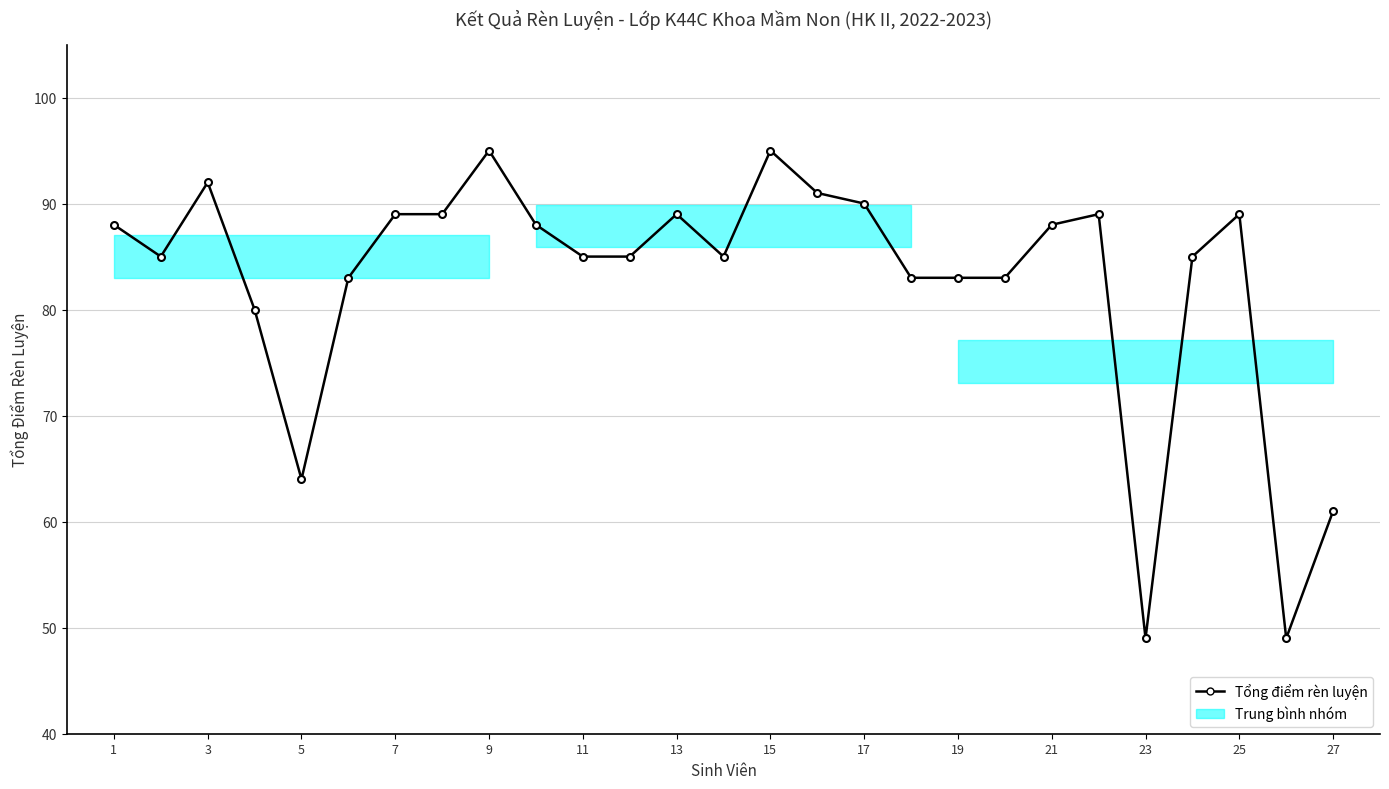

Does the chart have visible grid lines?

Yes